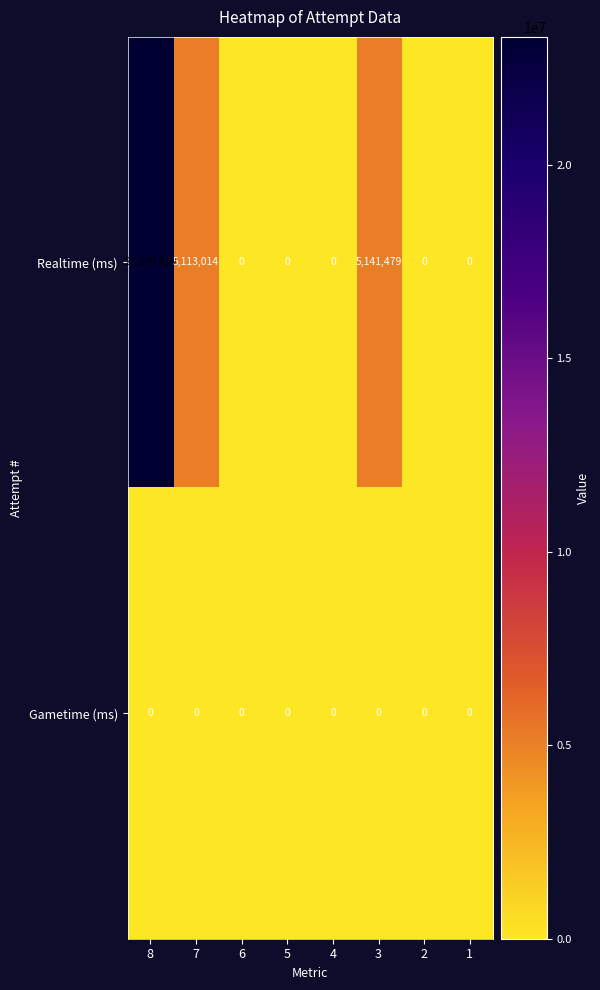

Which series has the widest spread of values?

Realtime (ms)